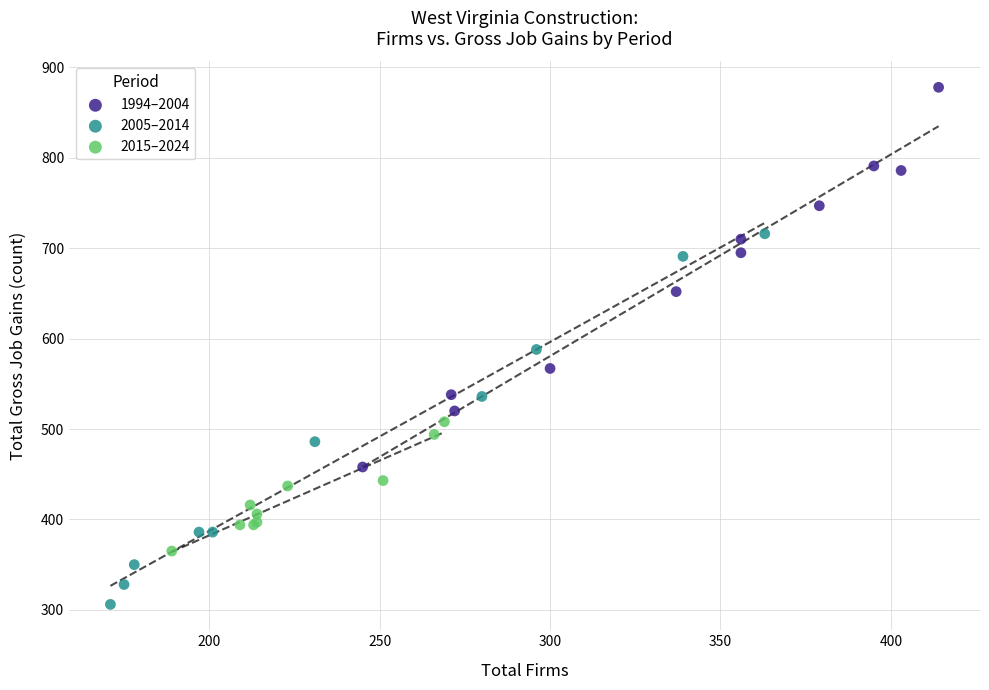

What are all the series names shown in the legend?

1994–2004, 2005–2014, 2015–2024